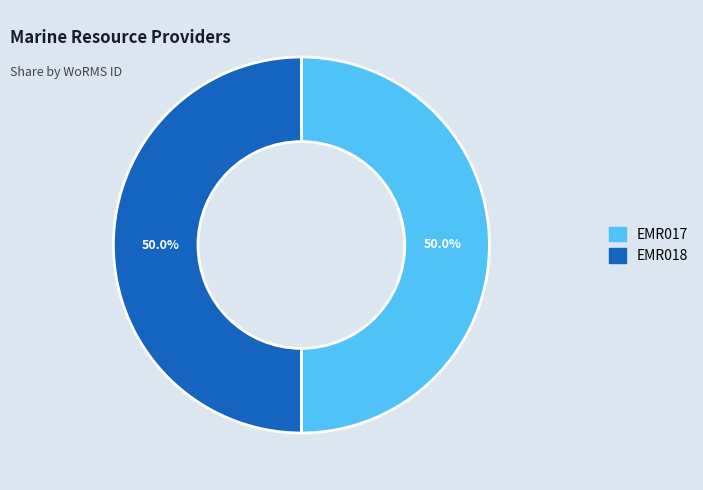

True or false: EMR018 accounts for 62% of the total.

False